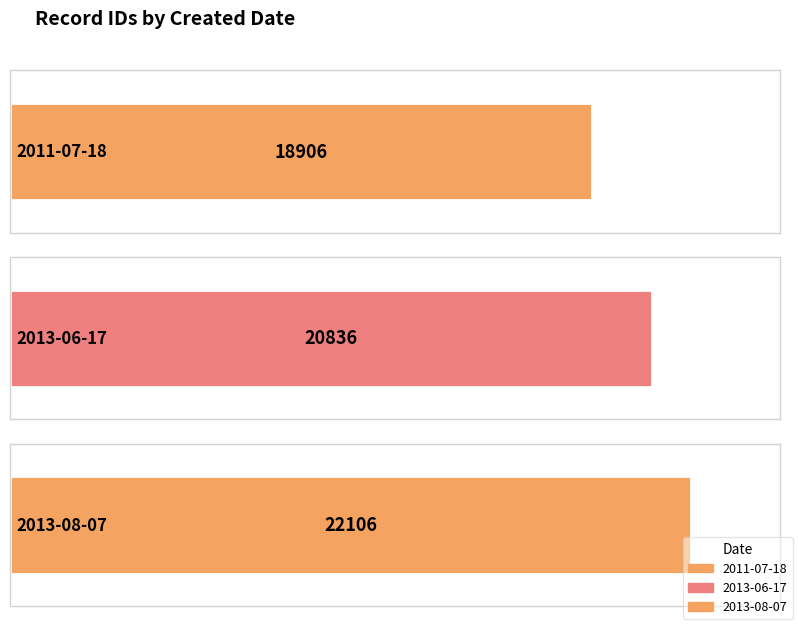

Reading left to right, list all the values displayed in this chart.

18906	20836	22106